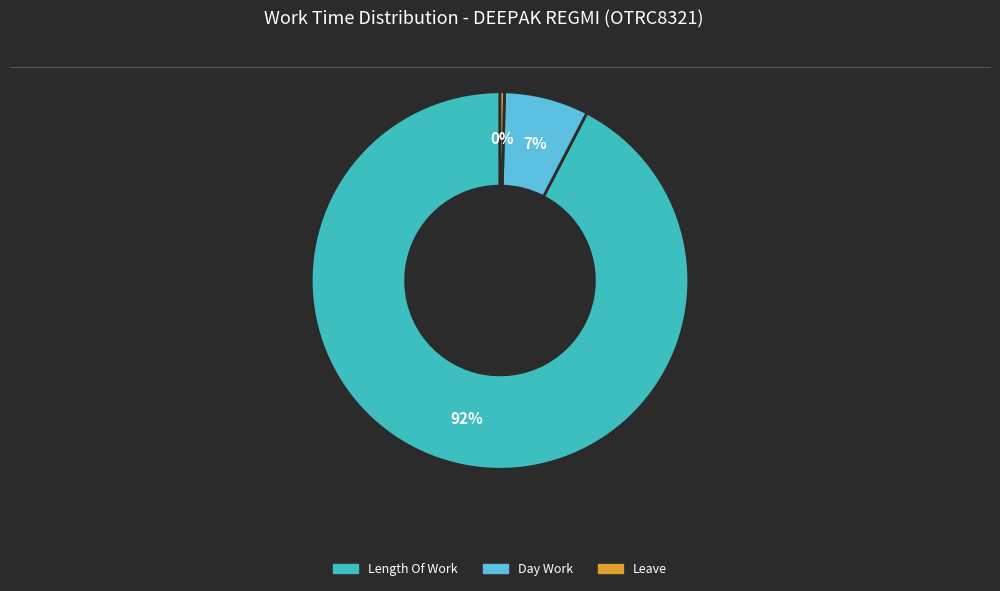

Does any single category account for the majority?

Yes